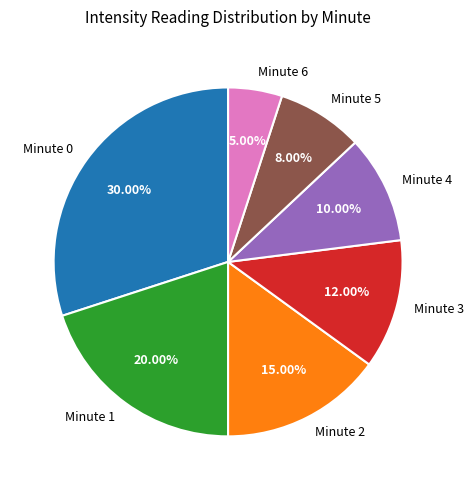

What portion of the pie excludes Minute 0?

70.0%